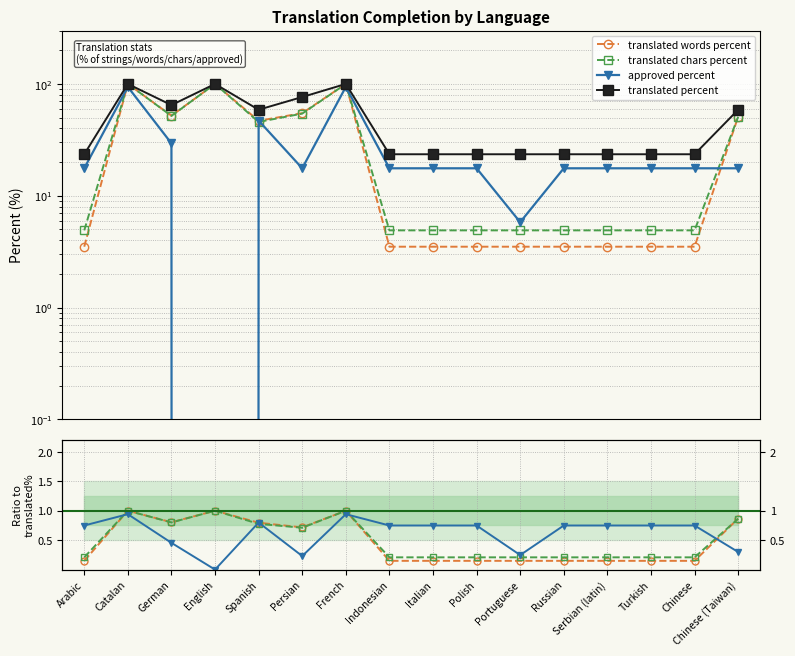

Rank the categories by translated words percent value from highest to lowest.

Catalan, English, French, Chinese (Taiwan), German, Spanish, Persian, Arabic, Indonesian, Italian, Polish, Portuguese, Russian, Serbian (latin), Turkish, Chinese